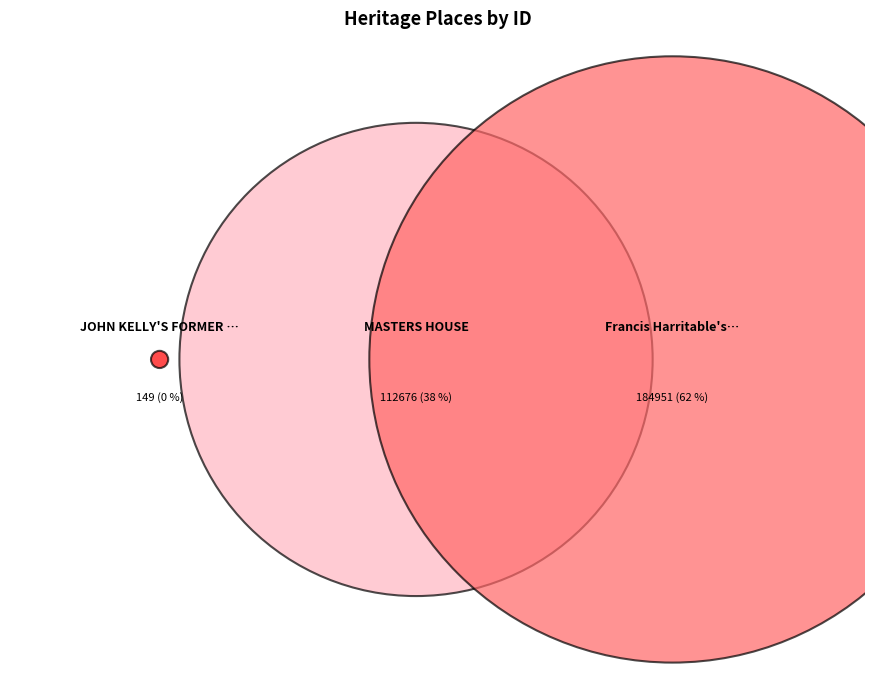

Is it true that JOHN KELLY'S FORMER HOUSE is 0% of the pie?

True